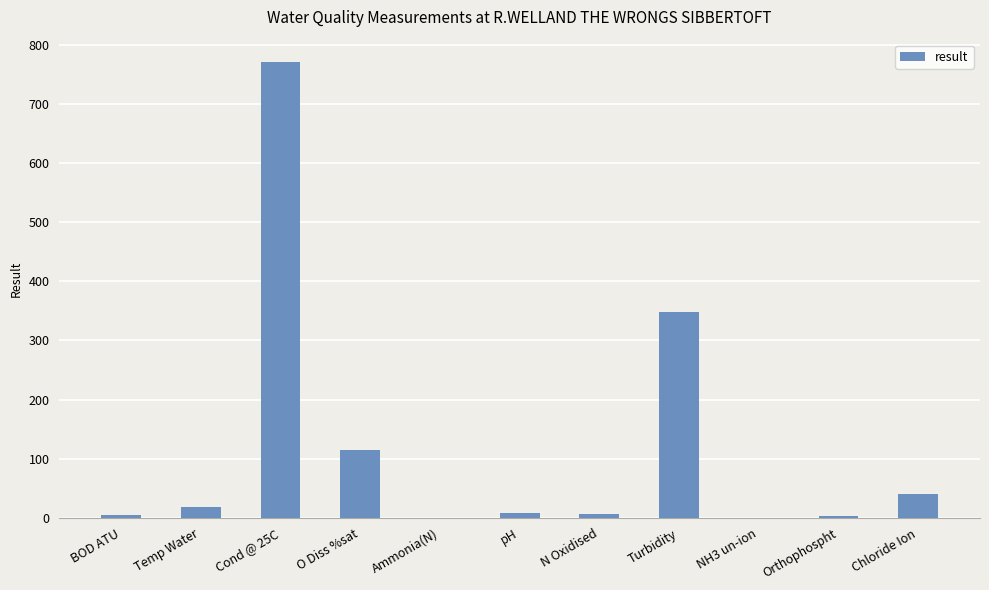

What is the sum of all values?

1312.8